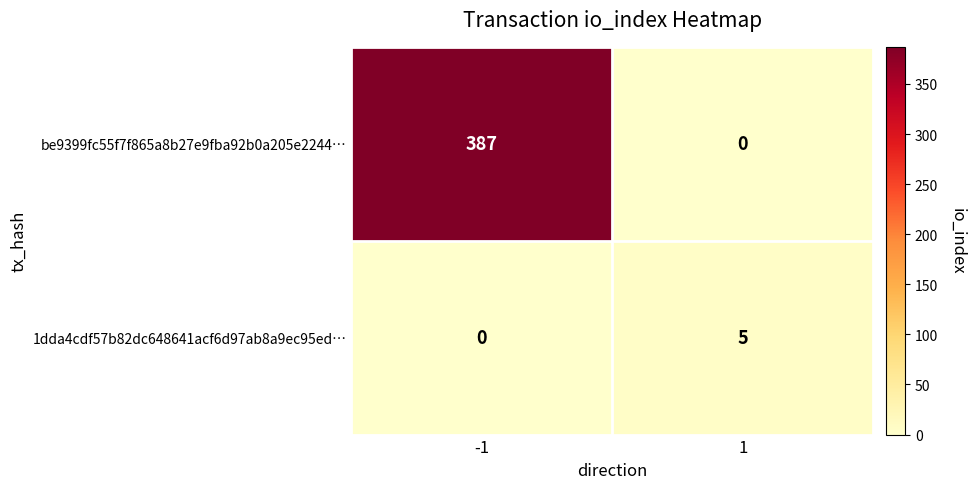

The 1dda4cdf57b82dc648641acf6d97ab8a9ec95ed… series shows 0 at -1. True or false?

True